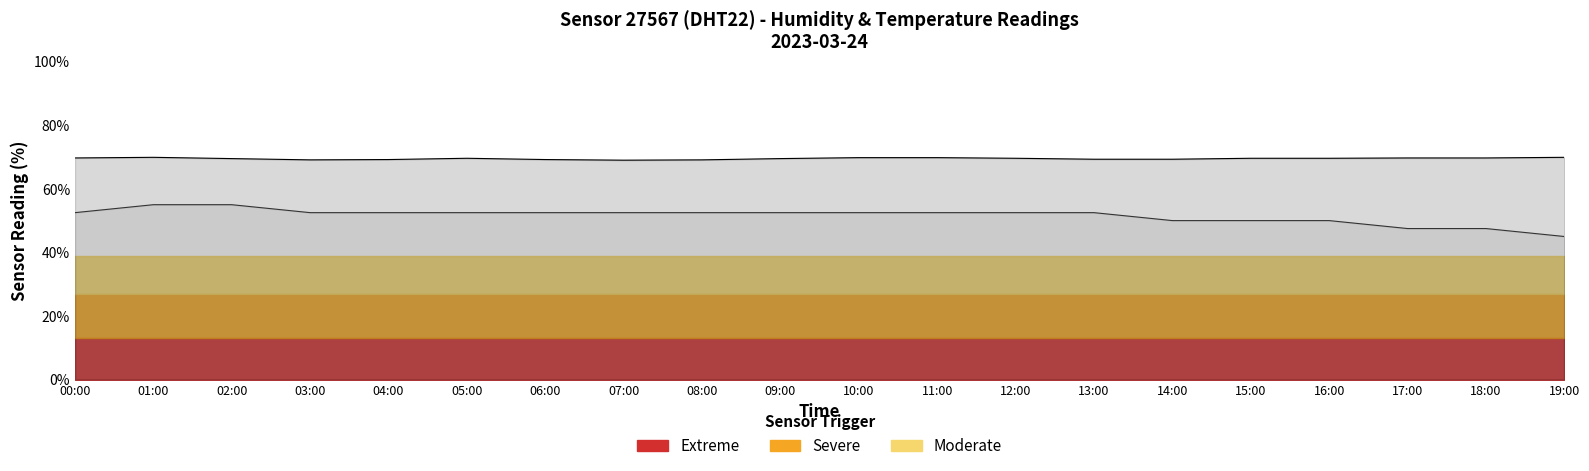

At which label does temperature reach its peak?

01:00